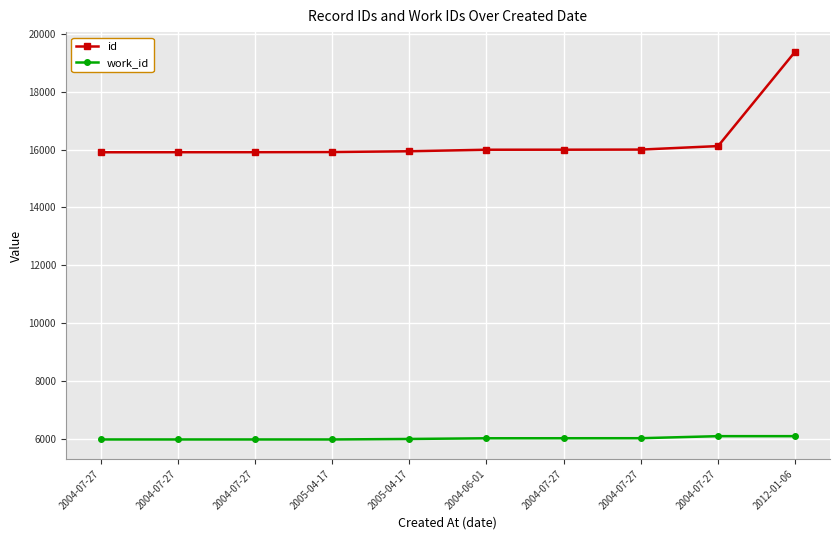

True or false: id and work_id cross at least once.

False